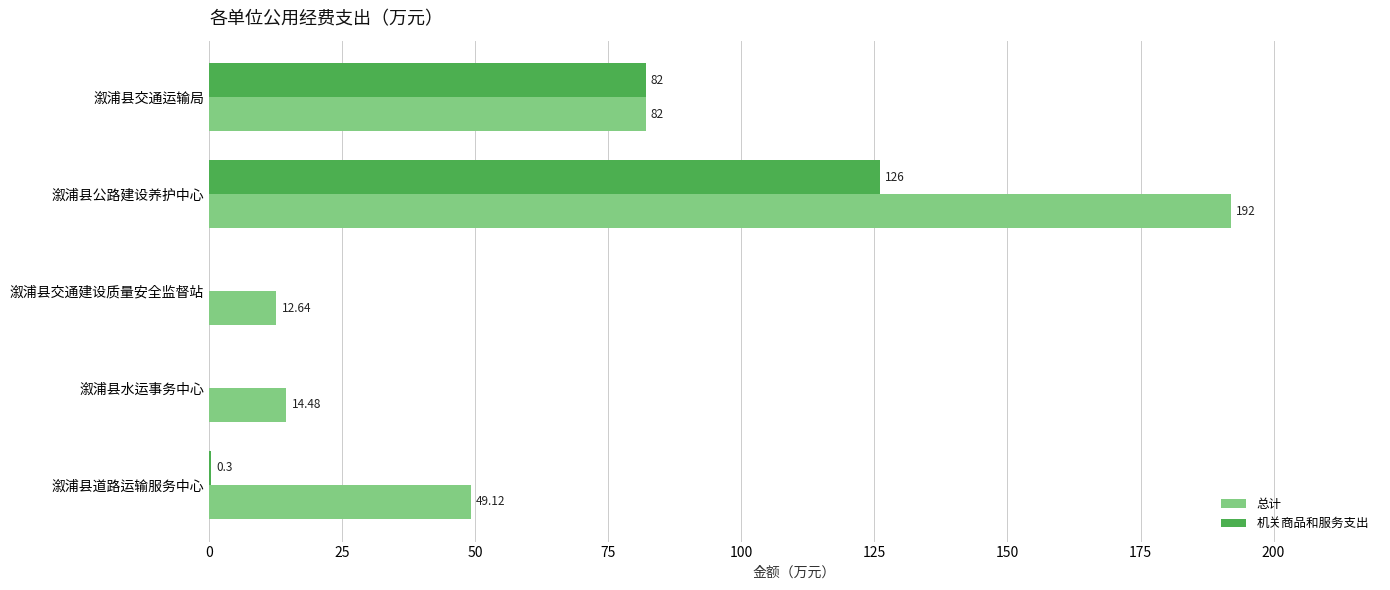

Which series has the largest total across all categories?

总计